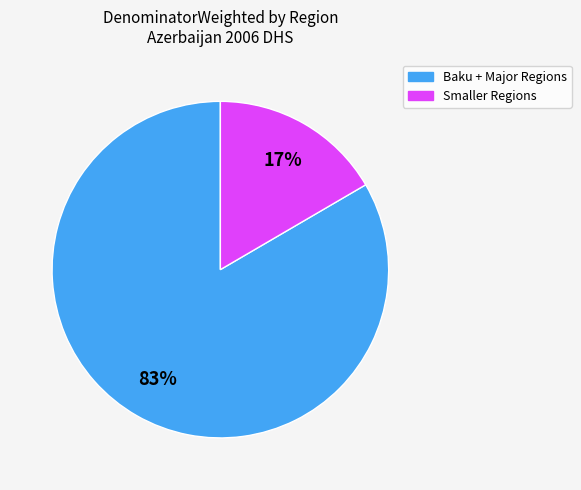

Is there any slice that represents more than half of the pie?

Yes